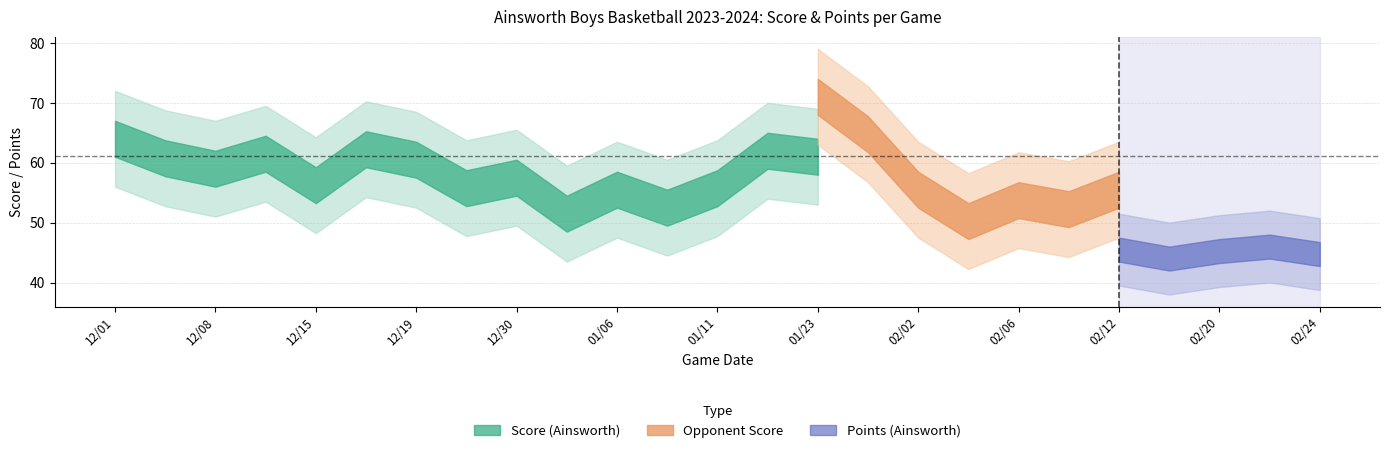

Count the number of categories in the chart.

25